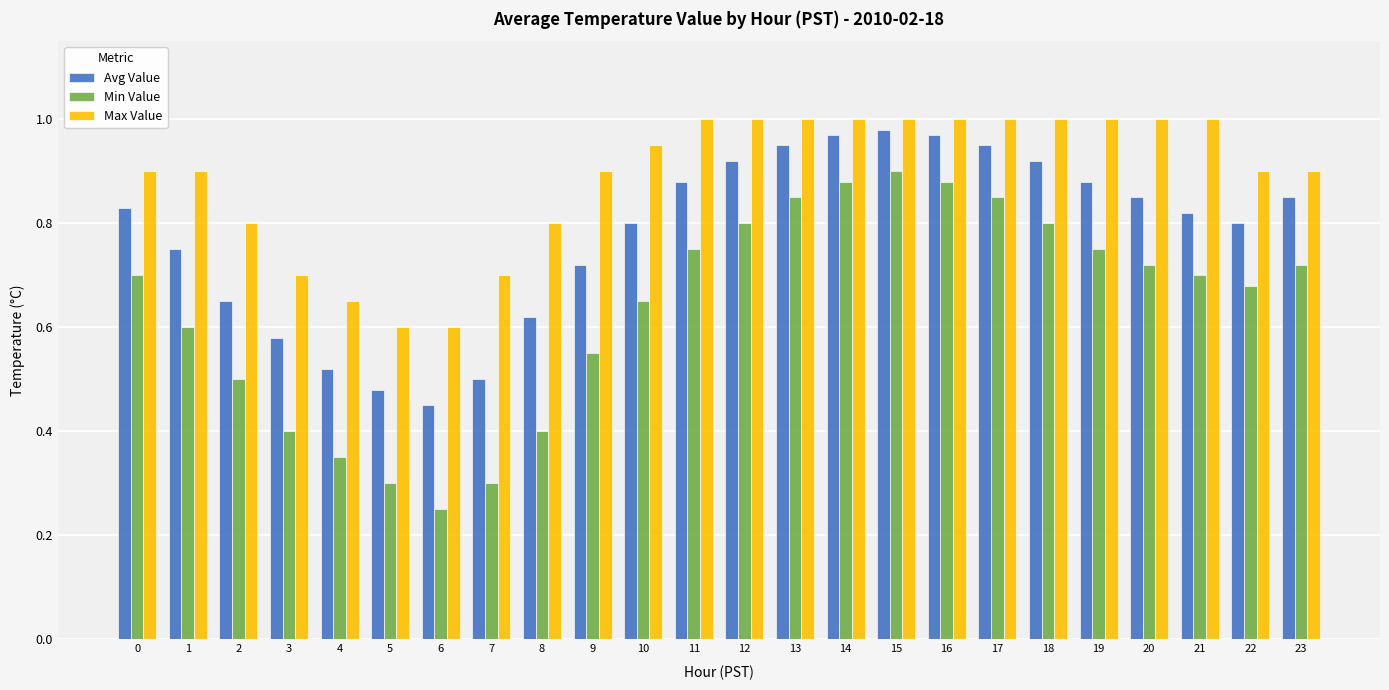

Does the chart contain any negative values?

No